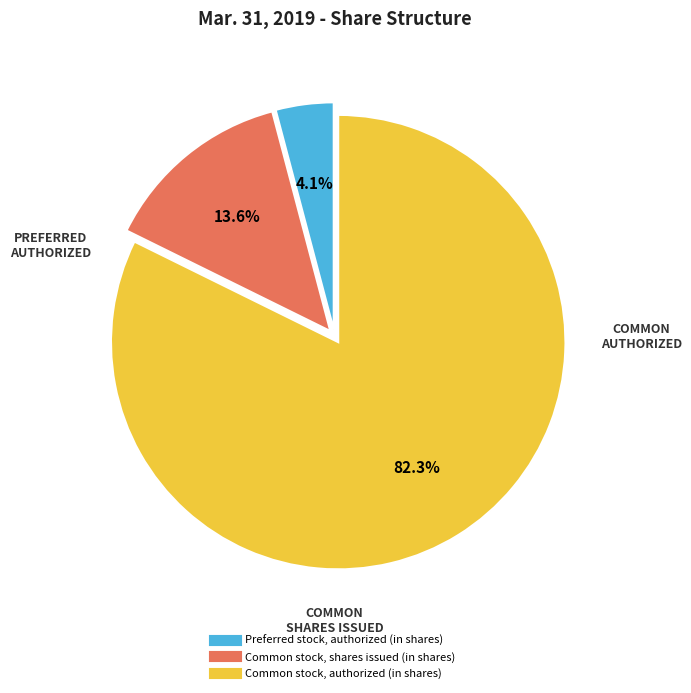

Combined, do Common stock, authorized (in shares) and Preferred stock, authorized (in shares) account for over 50%?

Yes